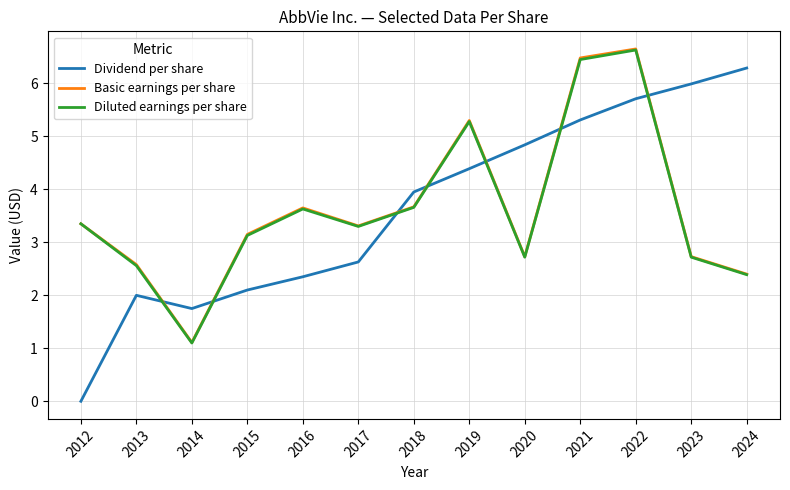

Which series changed the most between 2013 and 2018?

Dividend per share